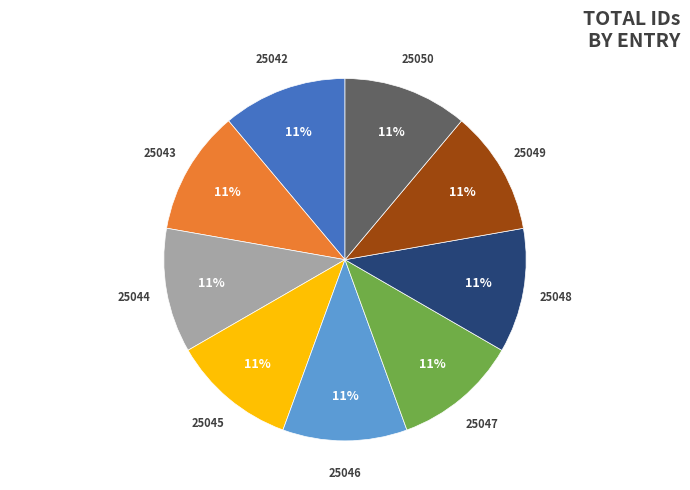

To the nearest percent, what is the combined percentage of 25047 and 25045?

22%